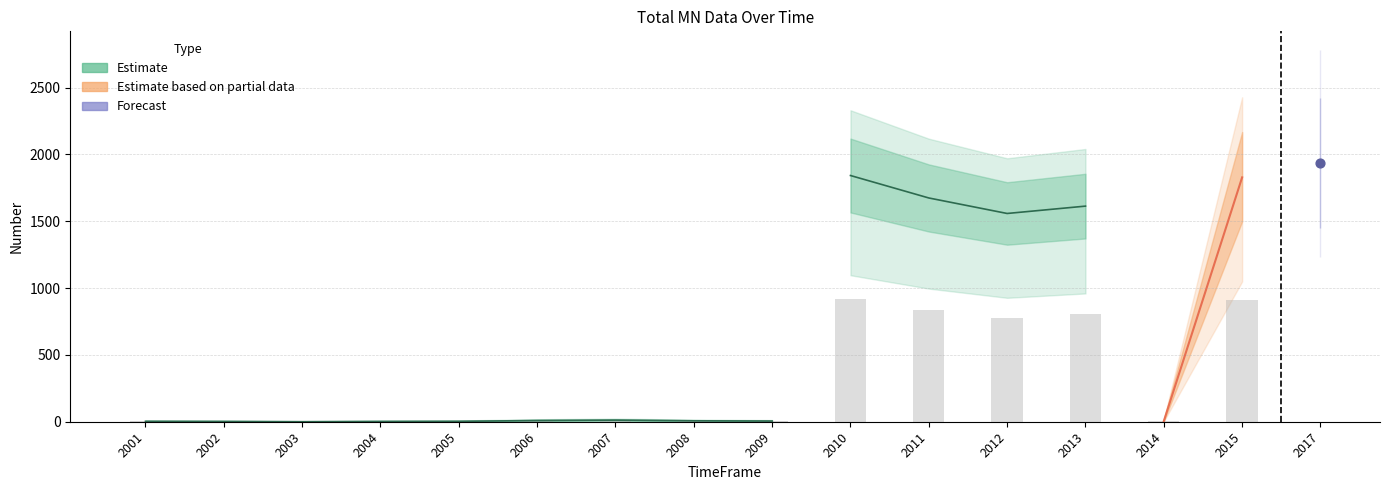

What is the change in value from 2004 to 2009?

+3